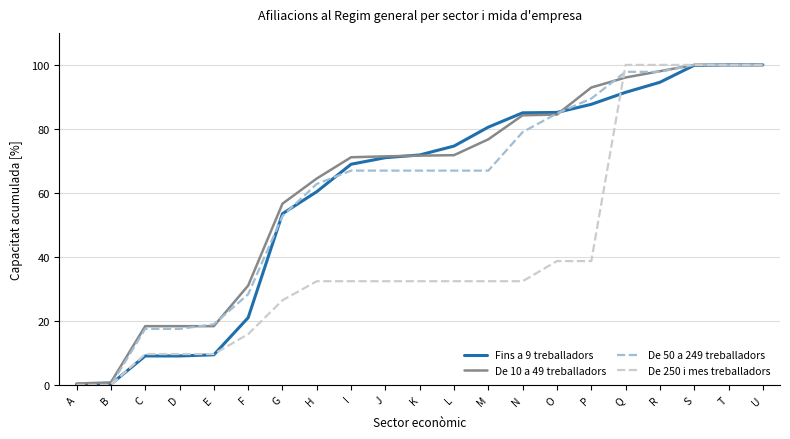

What is the difference between the highest and lowest values at N?

52.6